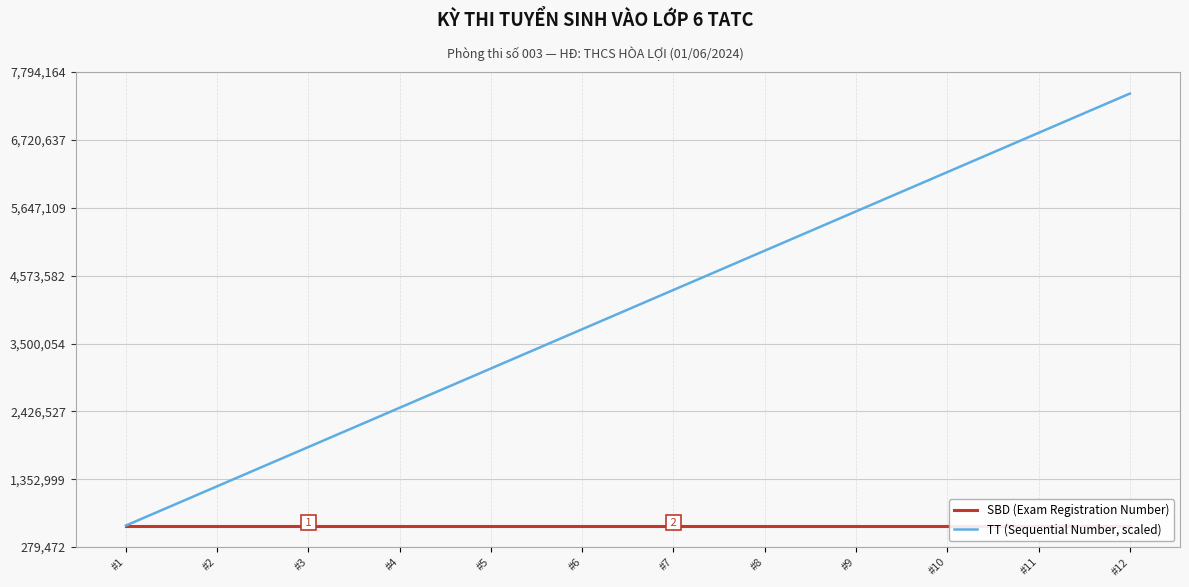

What is the value of the TT (Sequential Number, scaled) point at the 1st from the left?

621049